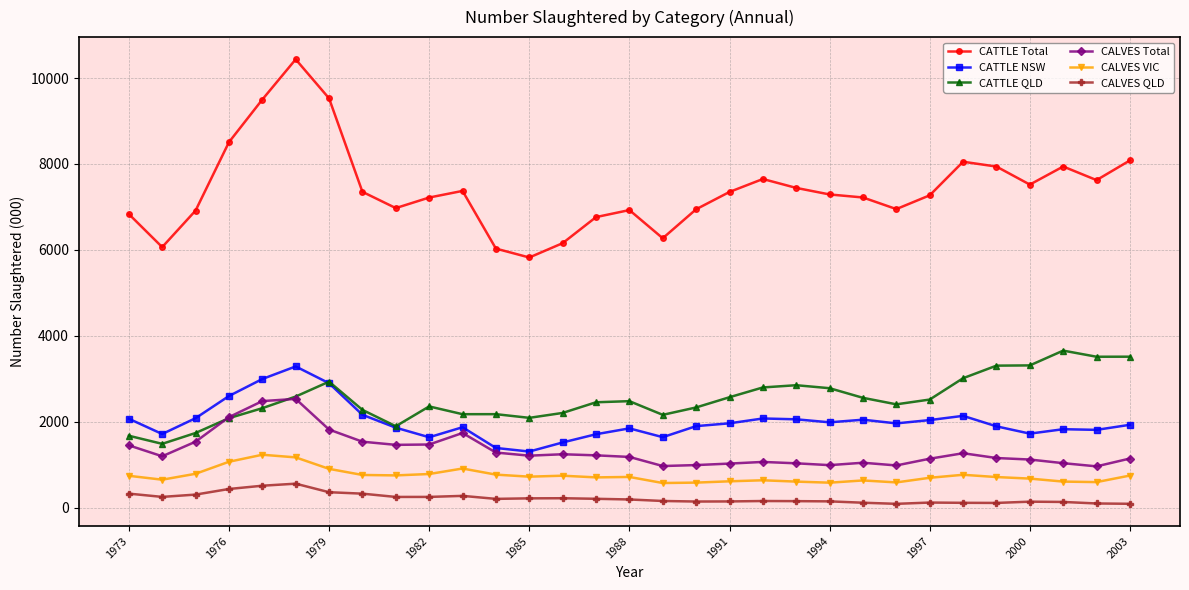

What is the lowest value of the CATTLE Total series?

5823.5